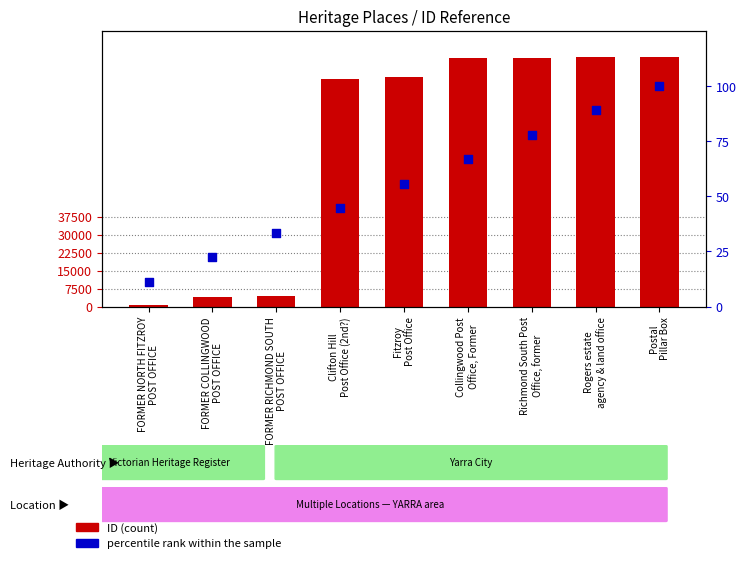

At how many categories does at least one series exceed 31074?

6